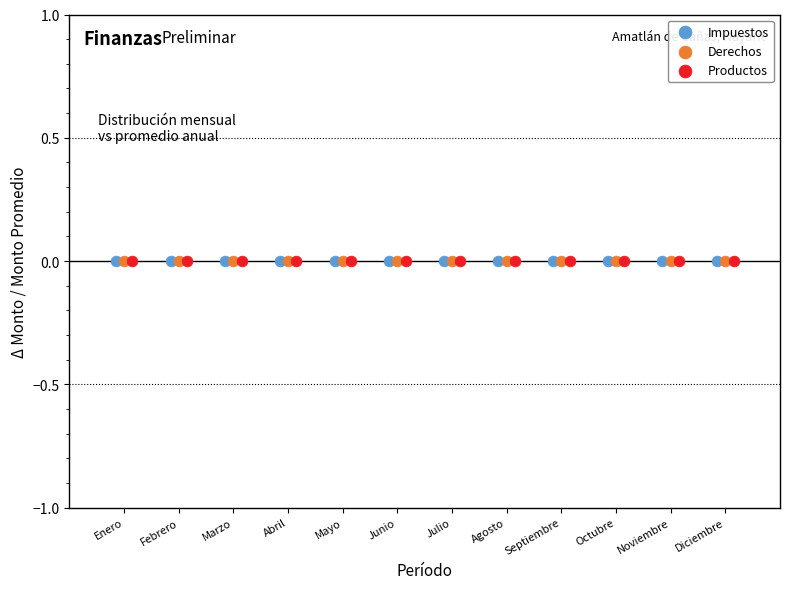

What are all the series names shown in the legend?

Impuestos, Derechos, Productos